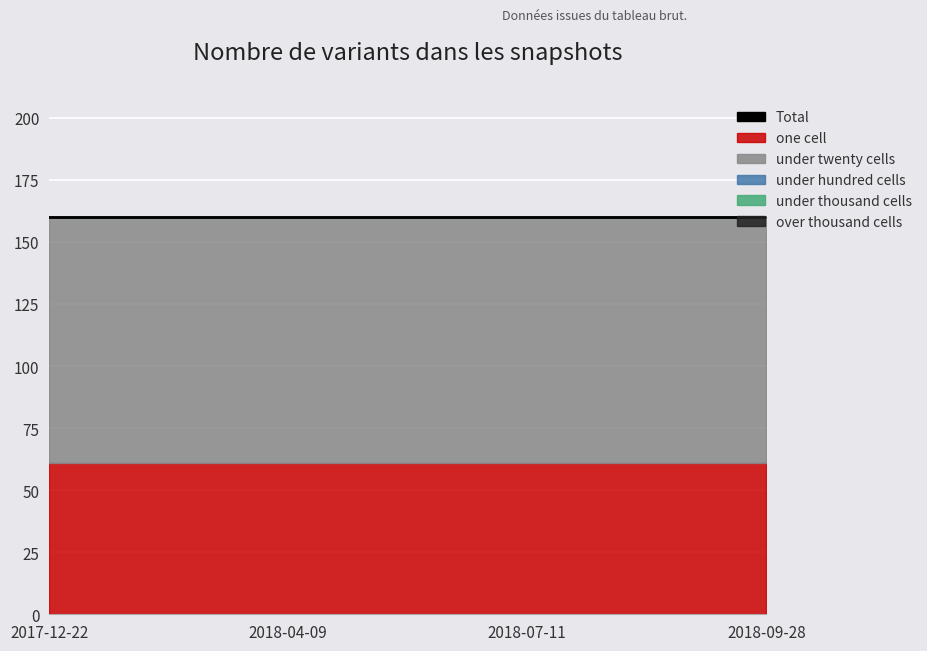

At which category is the sum across all series the highest?

2017-12-22